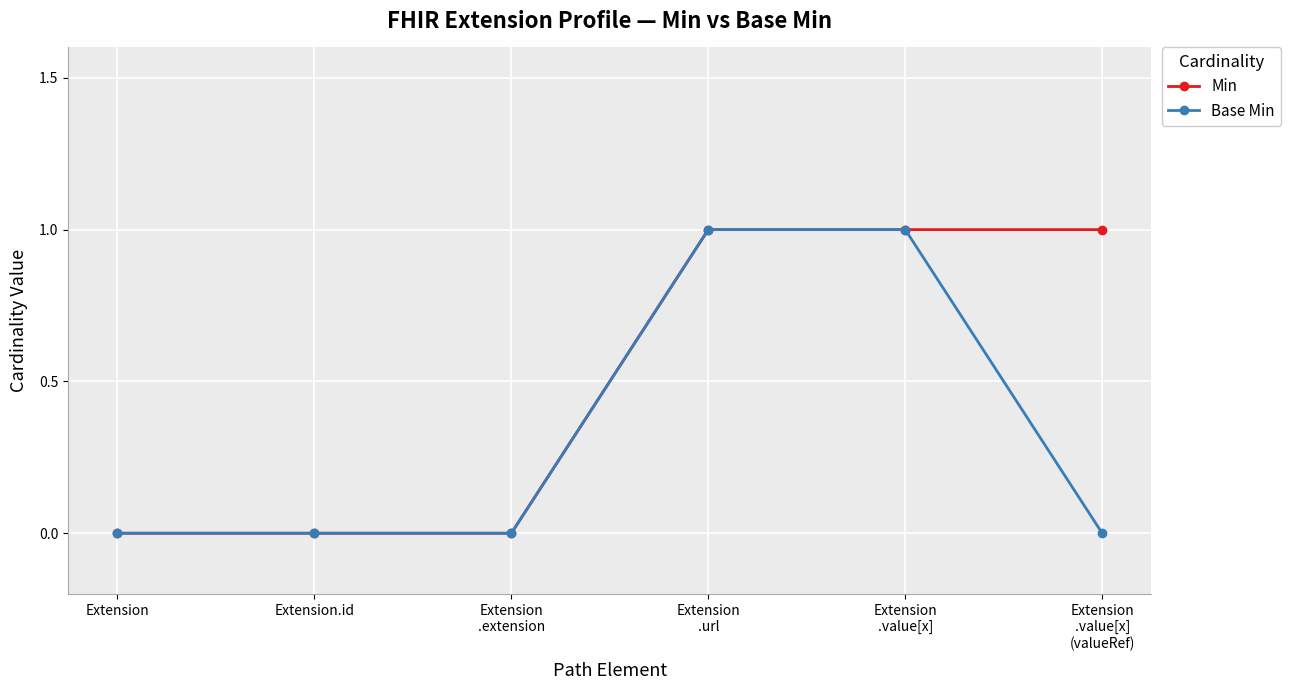

What is the value of the Min point at the 6th from the left?

1